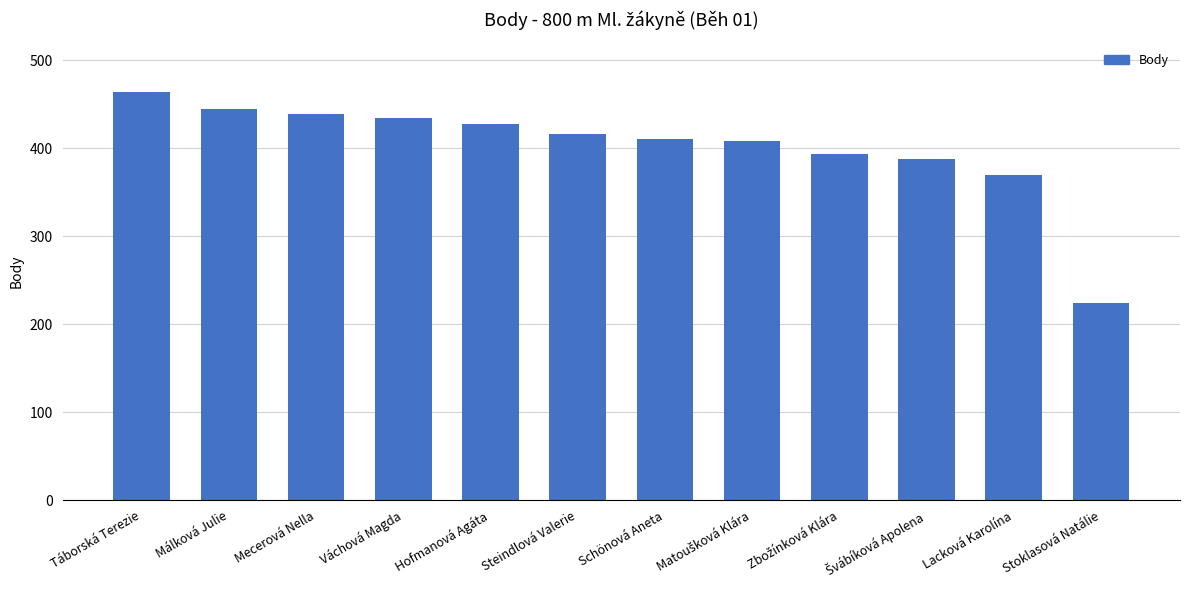

What is the value of the 9th bar from the left?

393